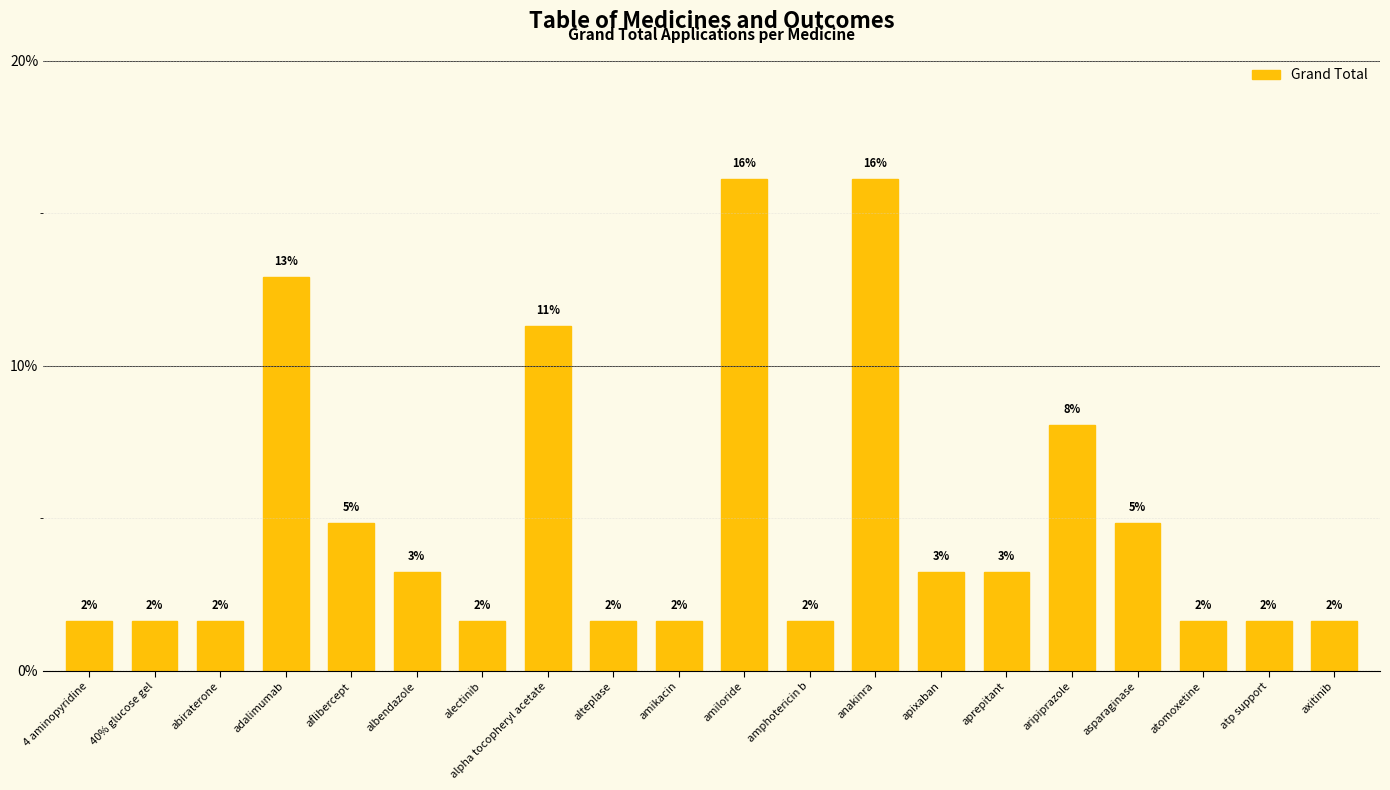

Are the bars horizontal?

No